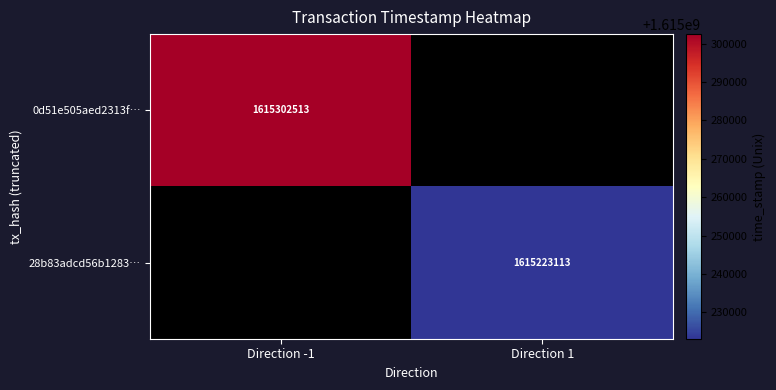

The 28b83adcd56b1283… series shows 963909161 at Direction 1. True or false?

False